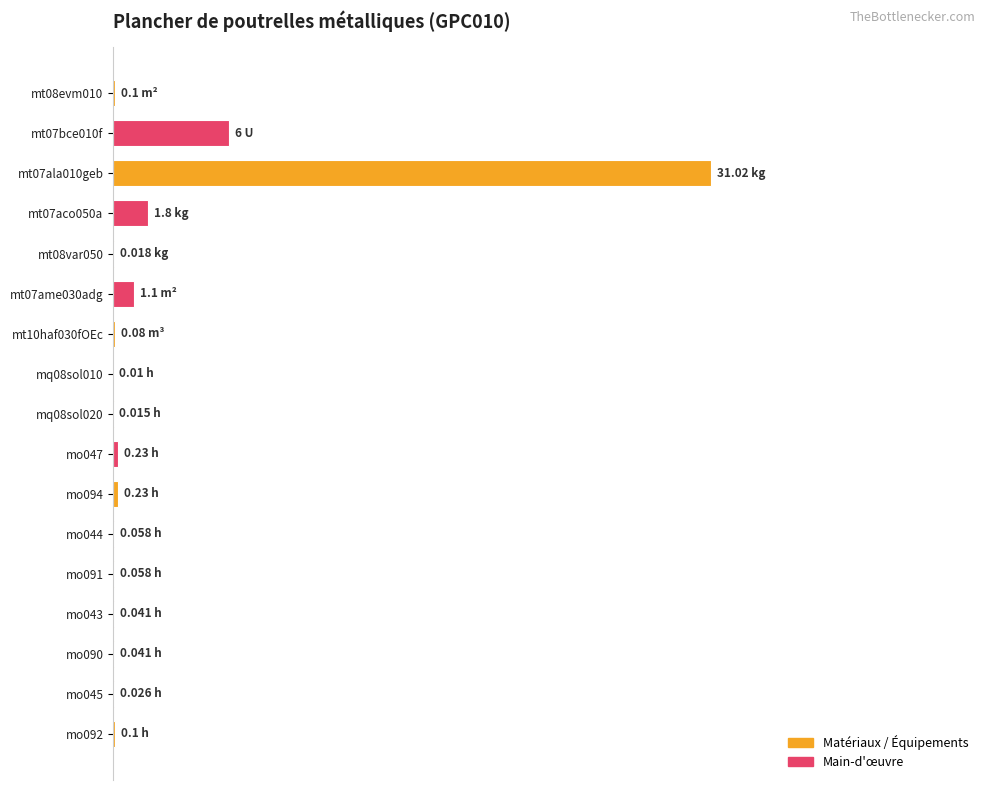

Are the bars horizontal?

Yes